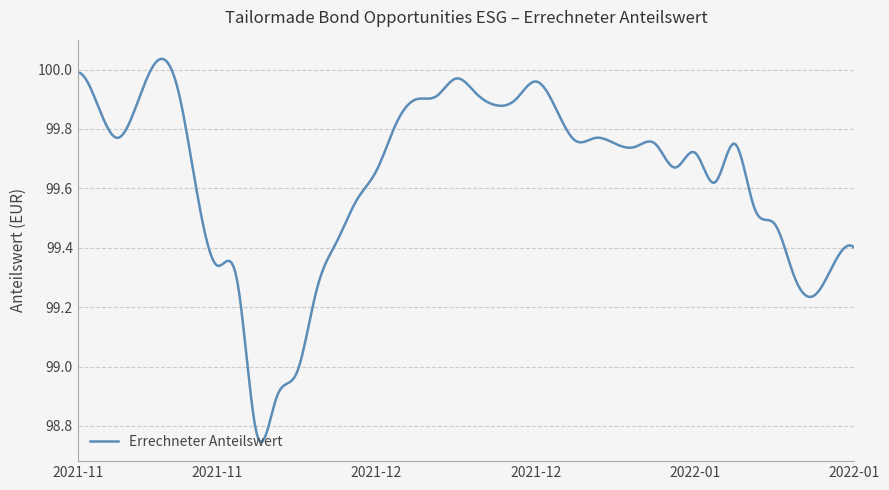

What is the difference between the maximum and minimum values?

1.3